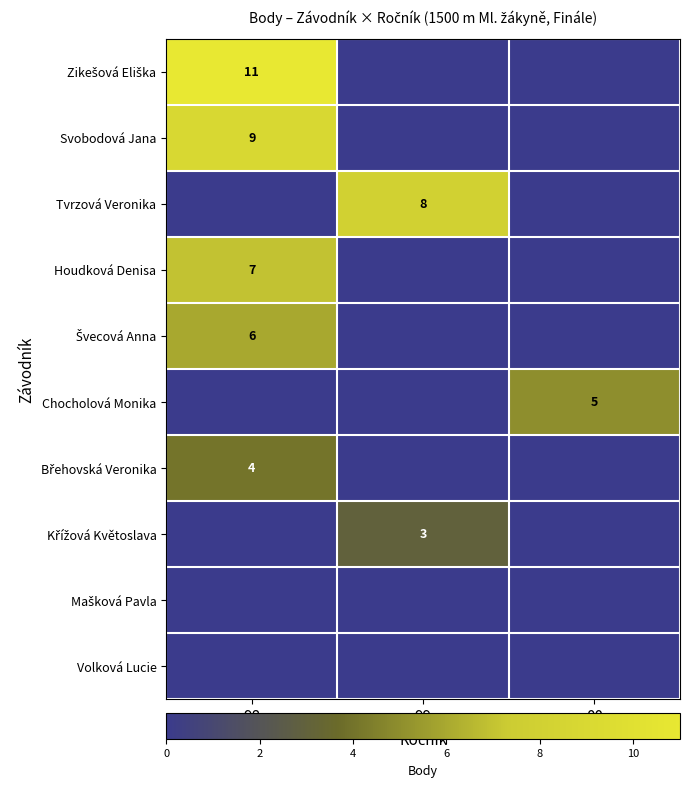

At which category is the sum across all series the highest?

98